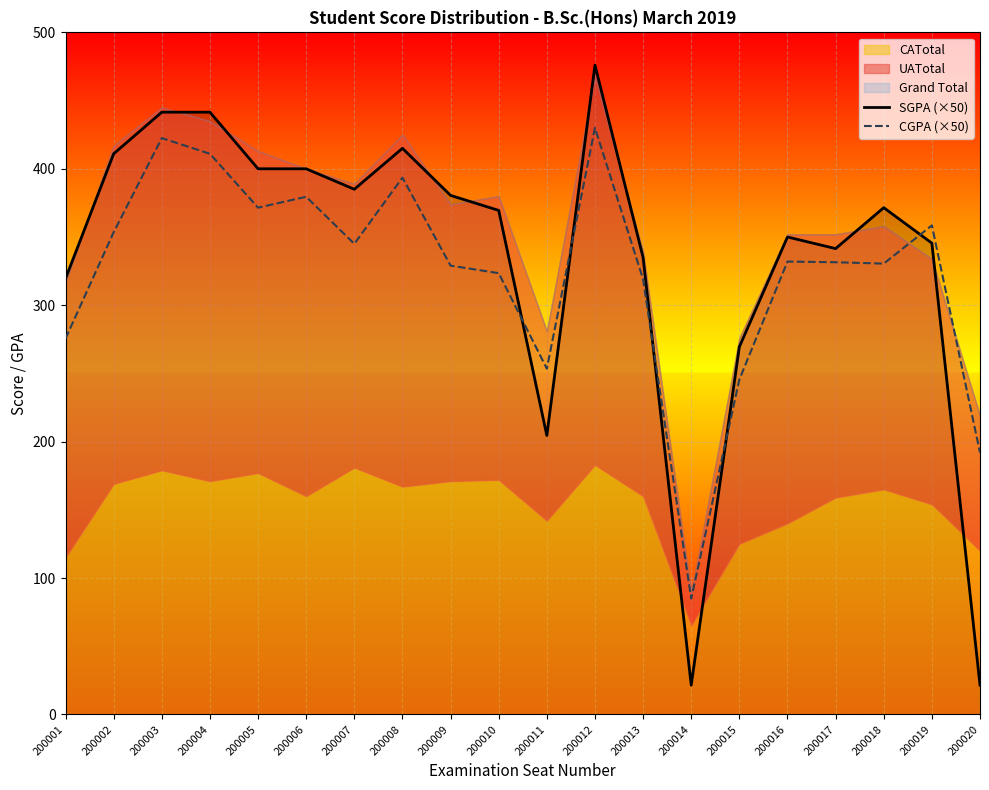

At which category is the sum across all series the highest?

200012